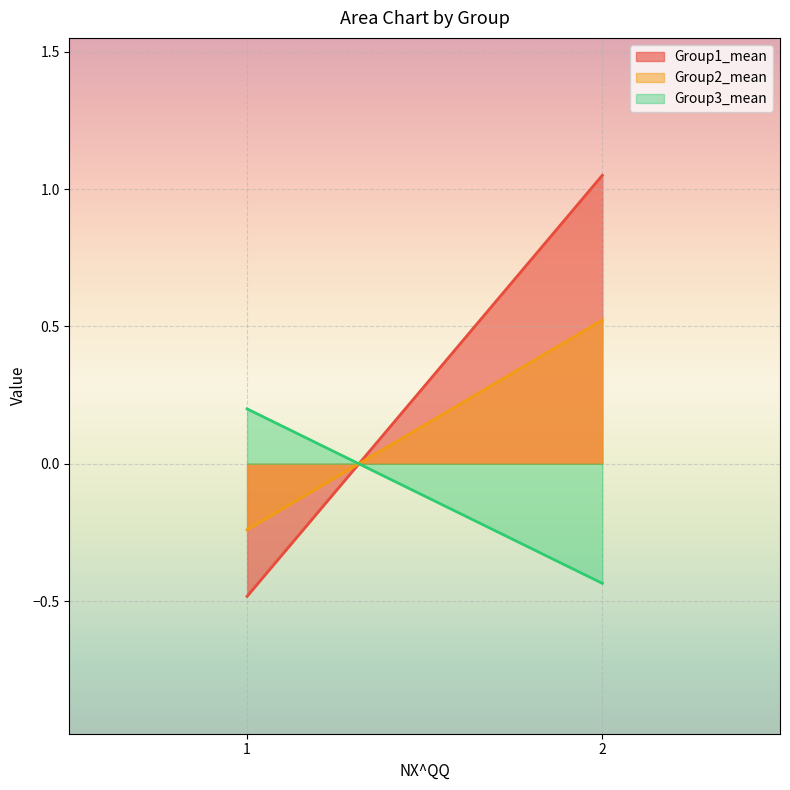

Between 1 and 2, which series saw the biggest shift?

Group1_mean